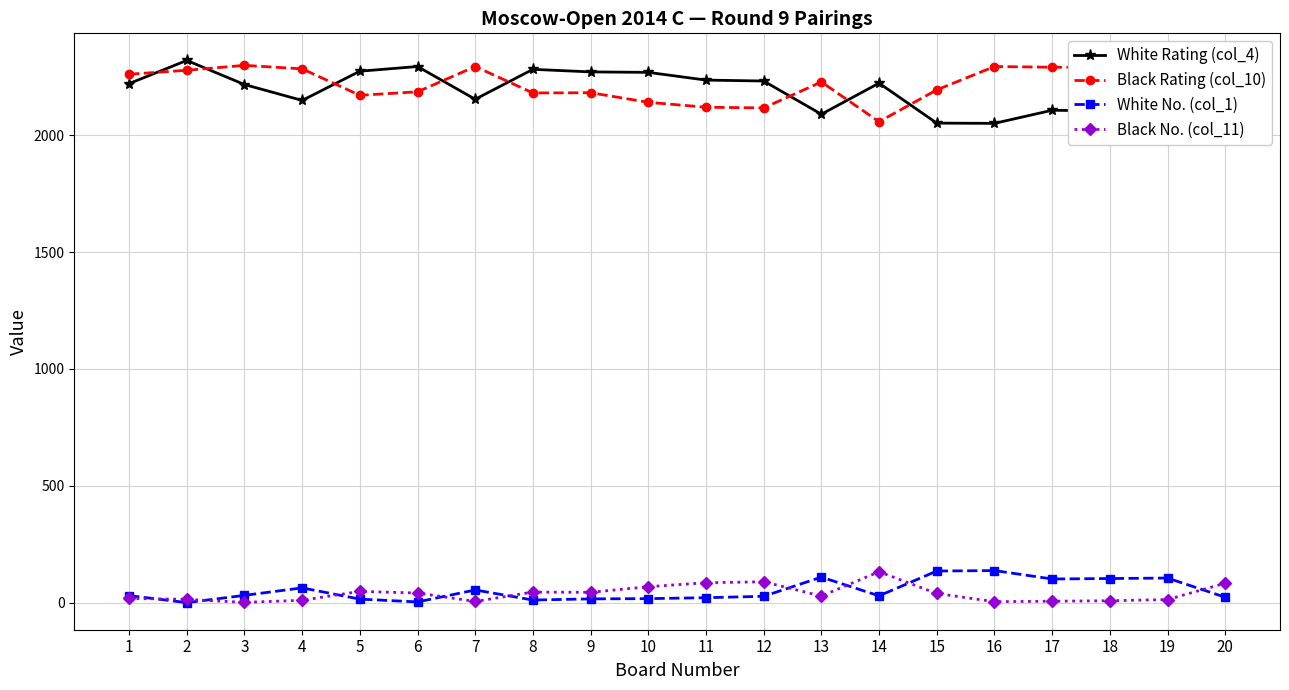

What is the total value across all series at 11?

4462